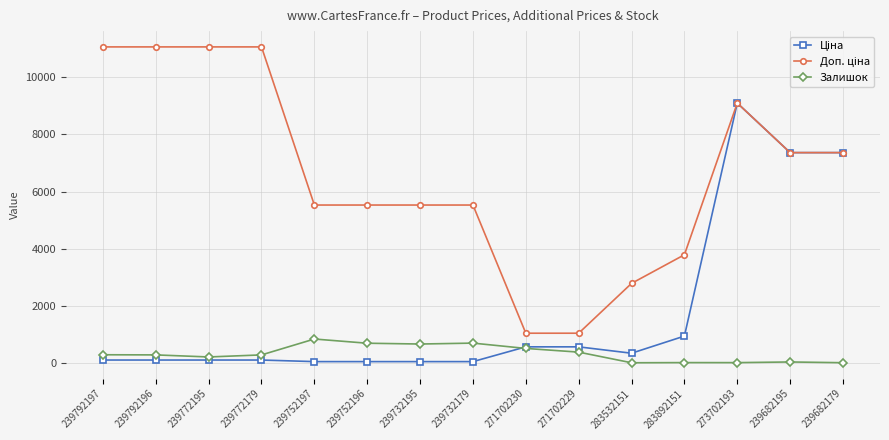

What is the difference between the highest and lowest values at 239682195?

7317.2